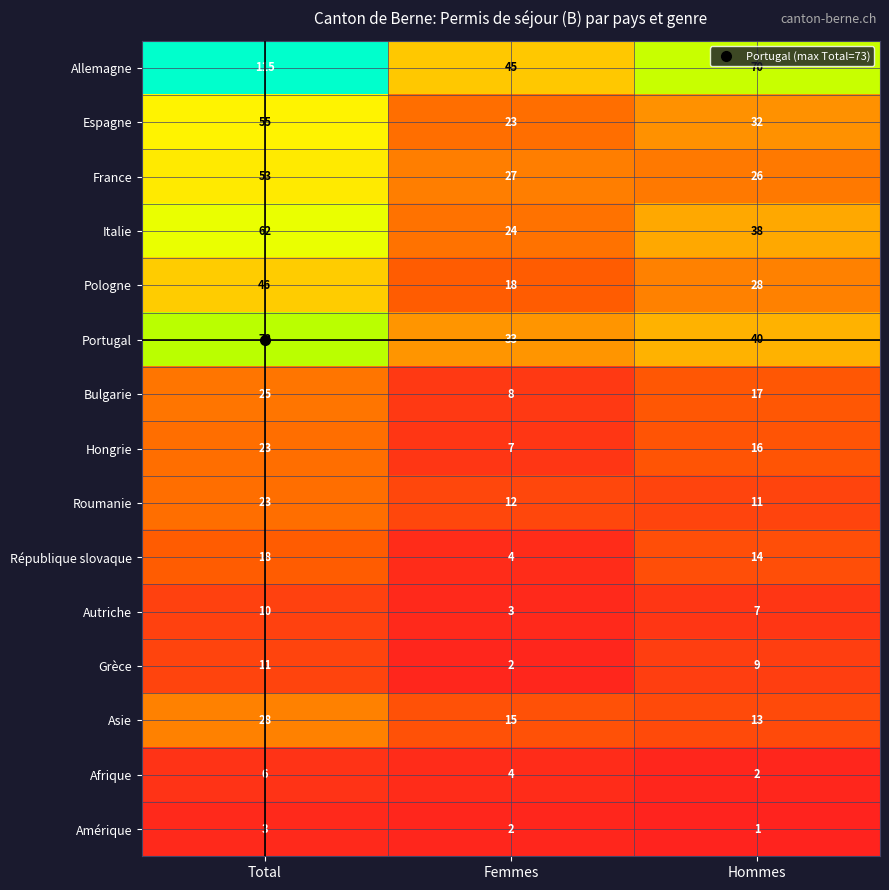

What is the sum of all République slovaque values?

36